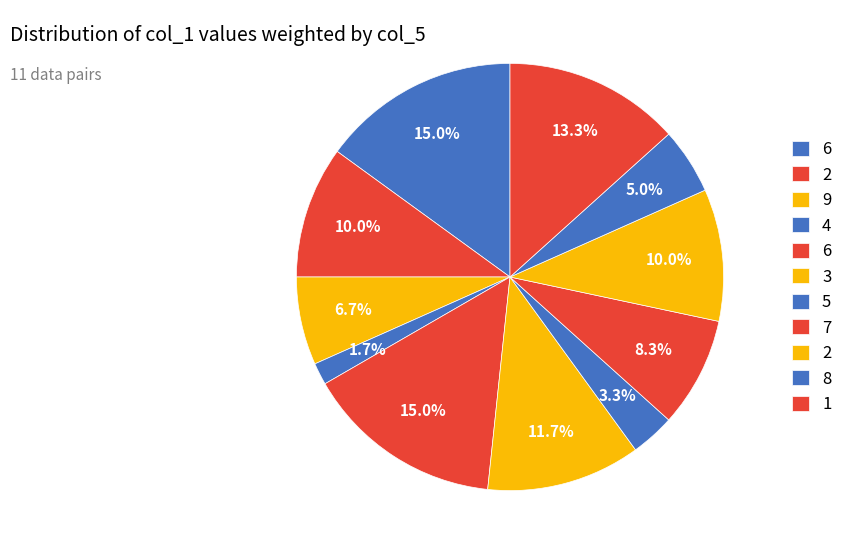

How many segments does this pie chart have?

11